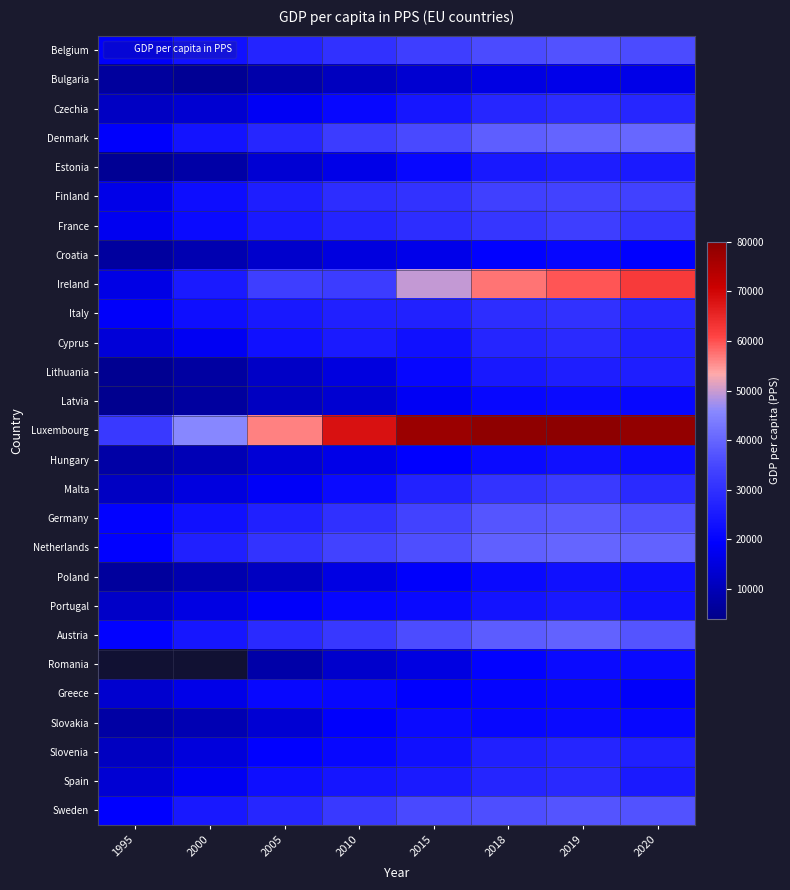

Rank the series by their maximum value, from lowest to highest.

Bulgaria, Croatia, Greece, Romania, Latvia, Slovakia, Poland, Hungary, Portugal, Estonia, Lithuania, Slovenia, Spain, Cyprus, Czechia, Italy, Malta, France, Finland, Belgium, Sweden, Germany, Austria, Netherlands, Denmark, Ireland, Luxembourg